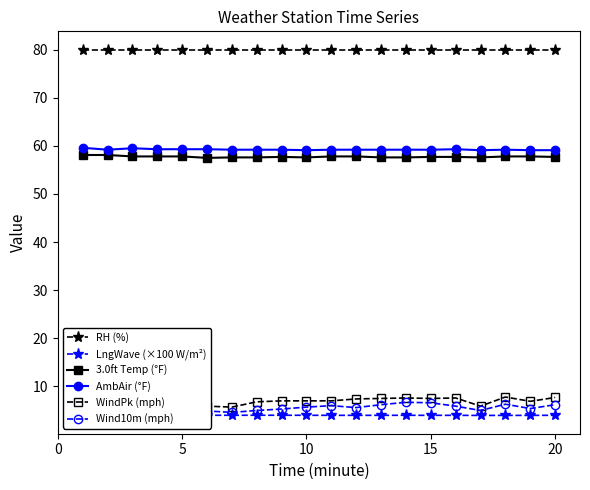

True or false: LngWave (×100 W/m²) has more than 0 interior local peaks.

True